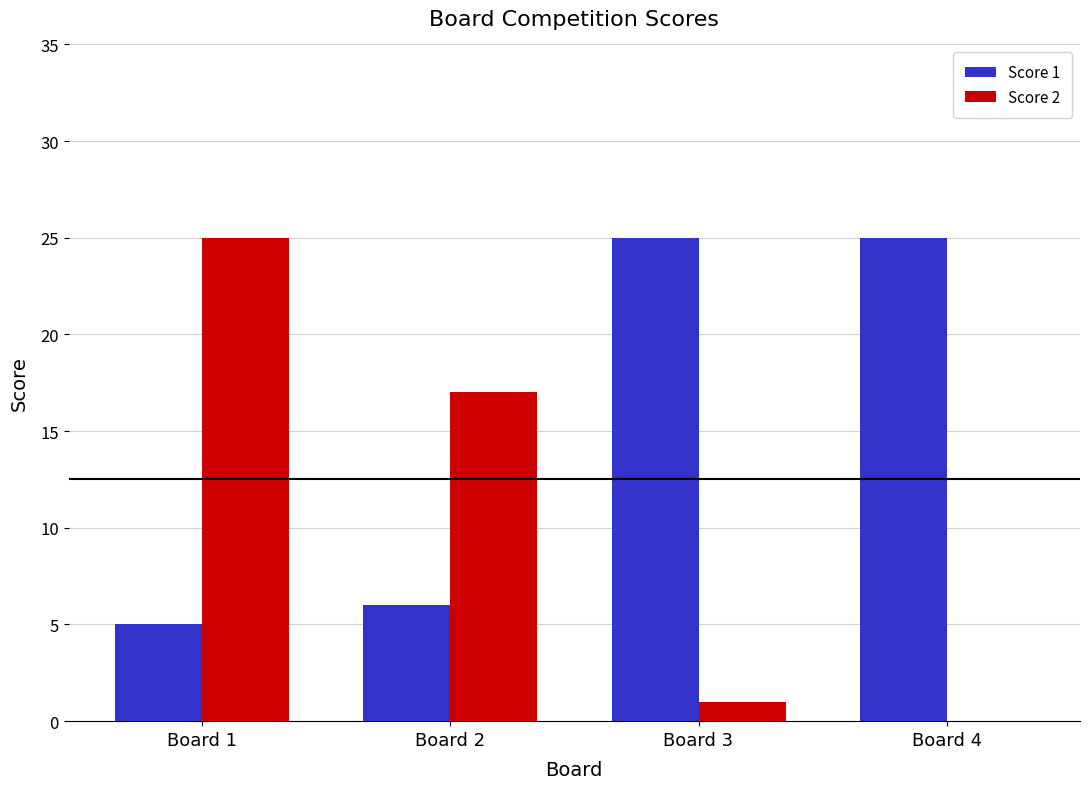

Is the value of Score 1 at Board 4 greater than the value of Score 2 at Board 4?

Yes